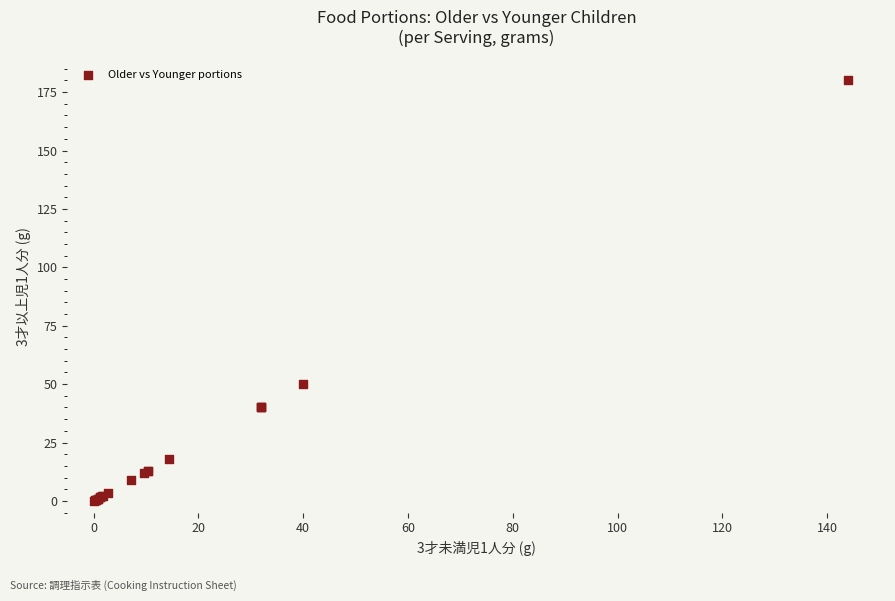

What Y value in the scatter plot is closest to 90?

50.0